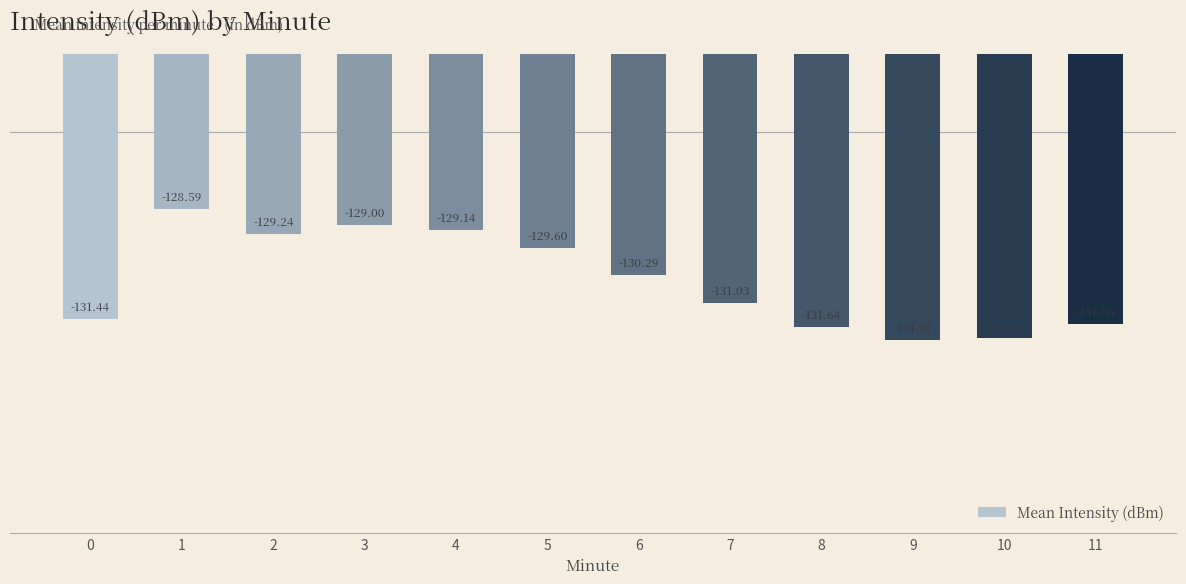

What is the value of the 10th bar from the left?

-132.0